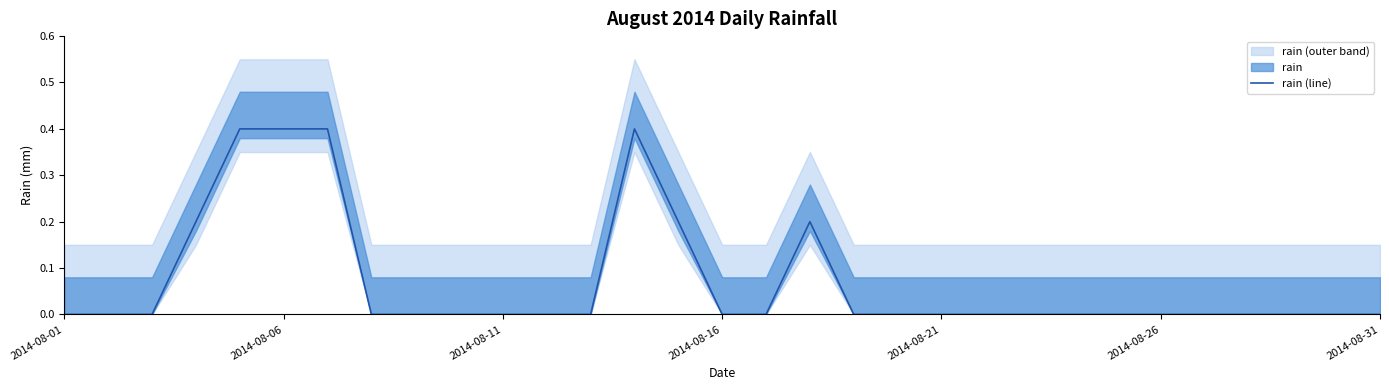

Is it true that rain (line) equals 0.2 at 2014-08-11?

False